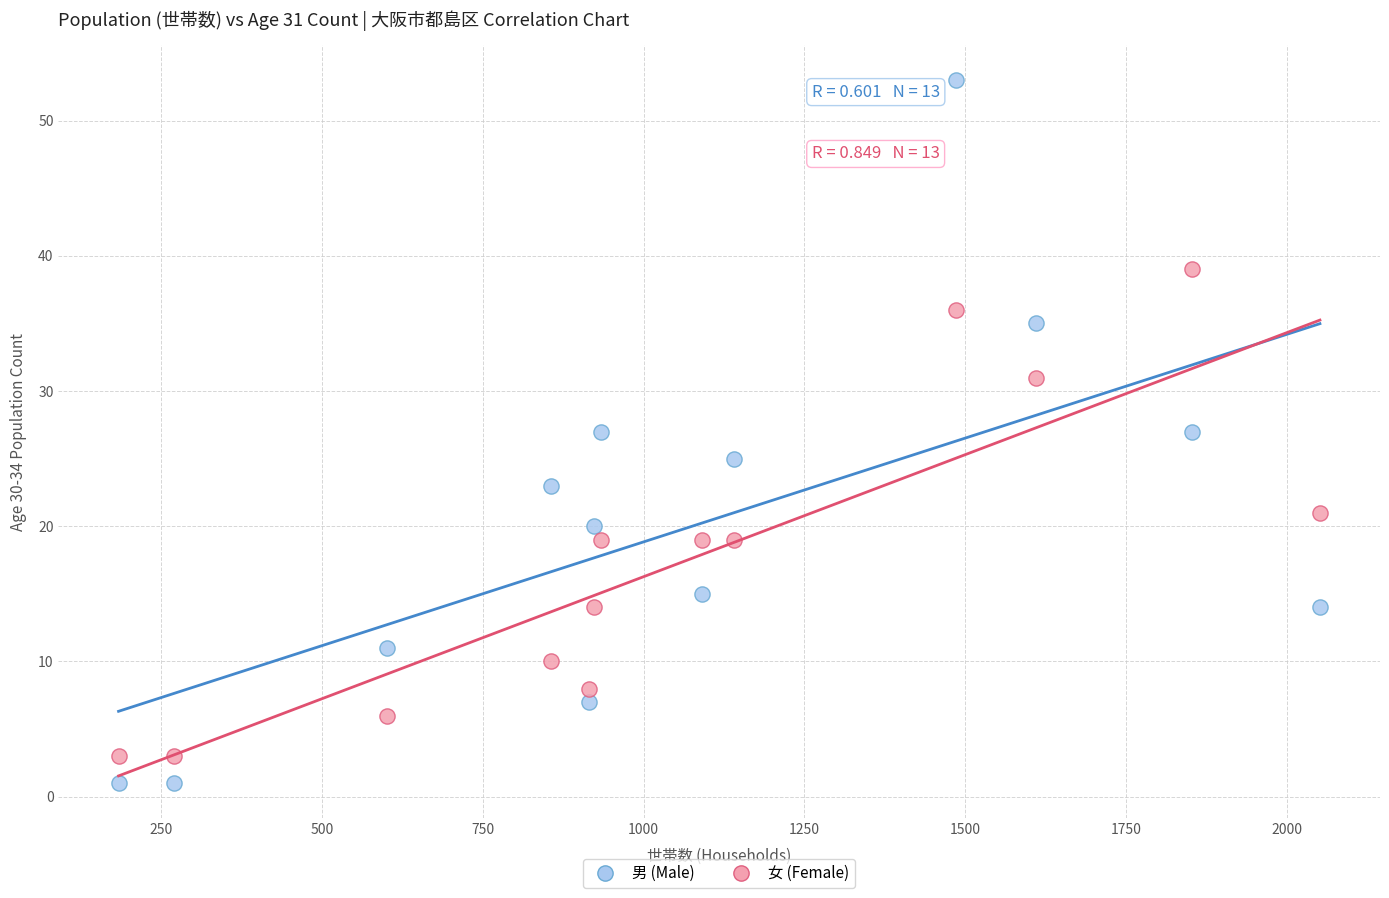

Which series contains the highest Y value?

男 (Male)